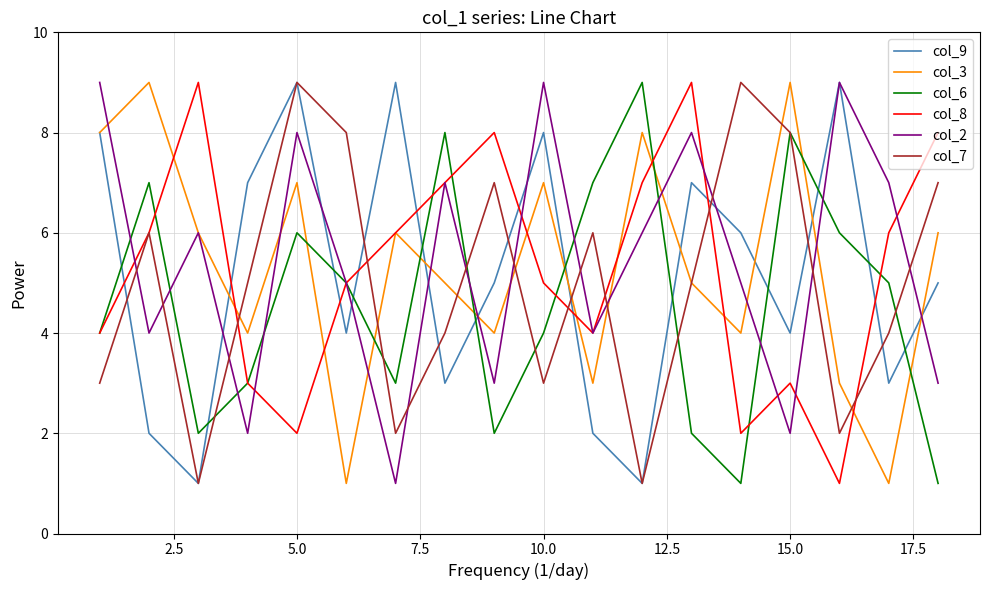

Does the chart have visible grid lines?

Yes